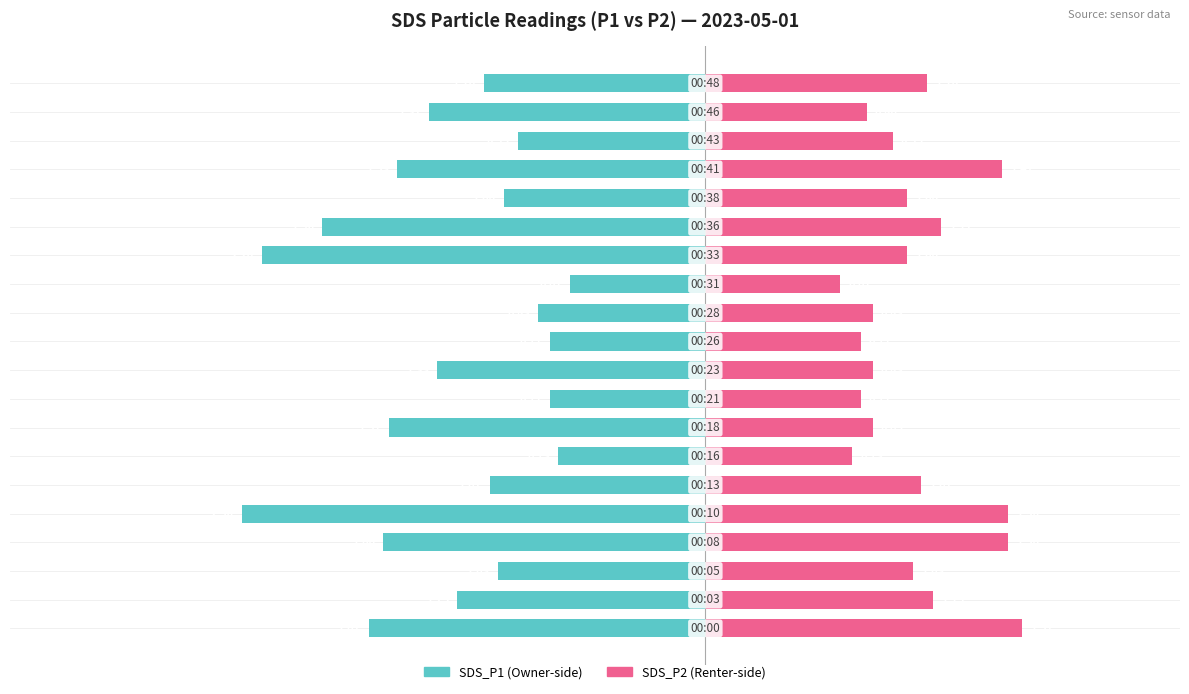

Between 2 and 8, which series saw the biggest shift?

SDS_P1